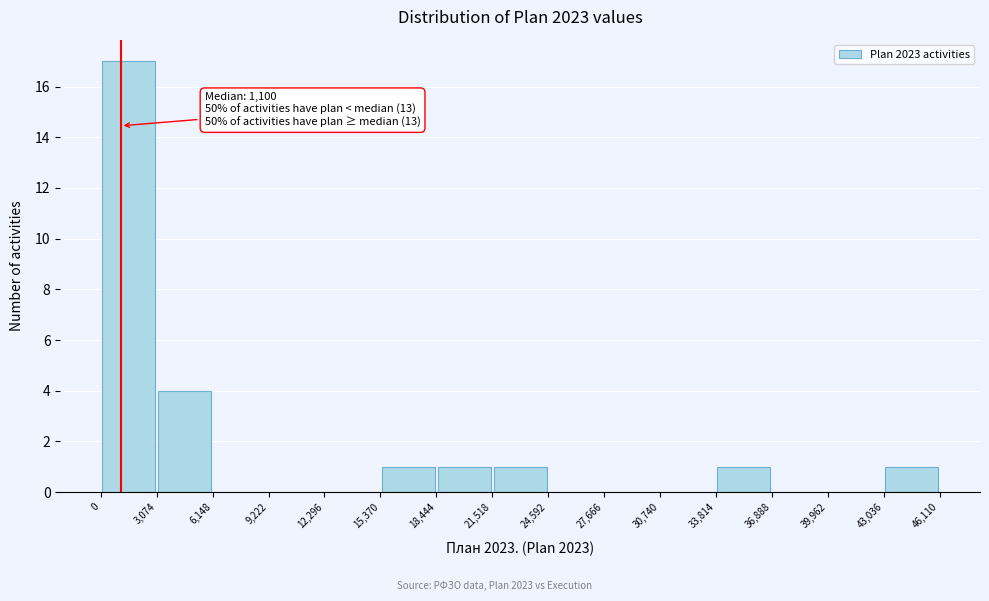

Which range on the x-axis has the tallest bar?

0 to 3,074